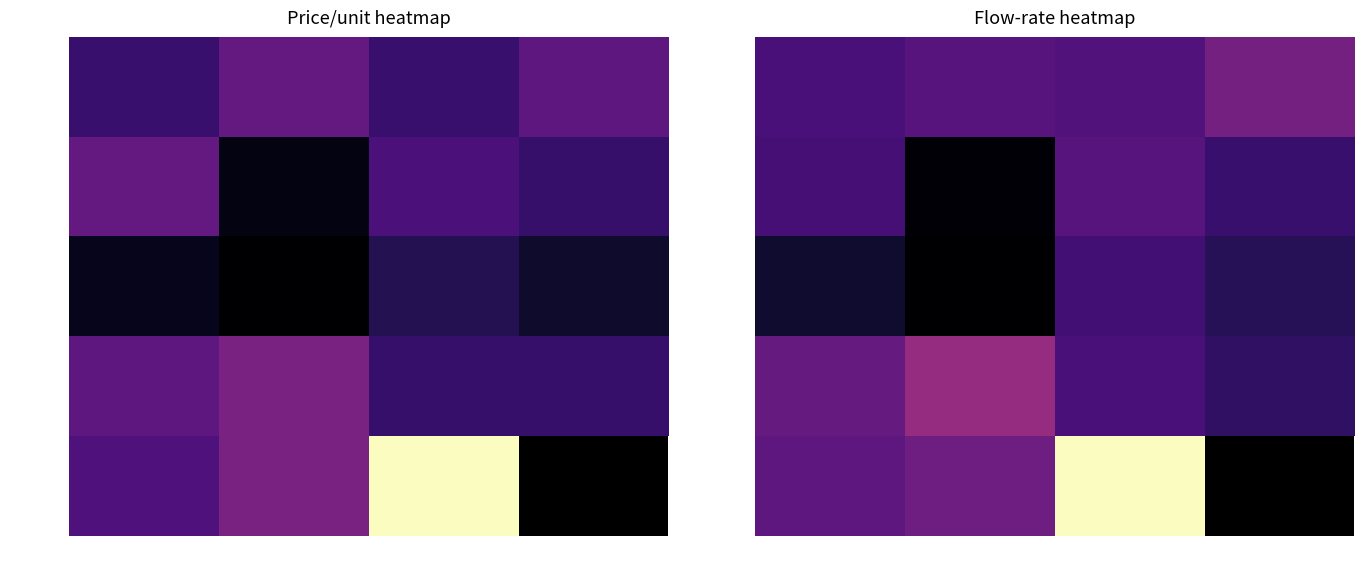

Is it true that 370-400u equals 0.5 at 2021-2023?

False